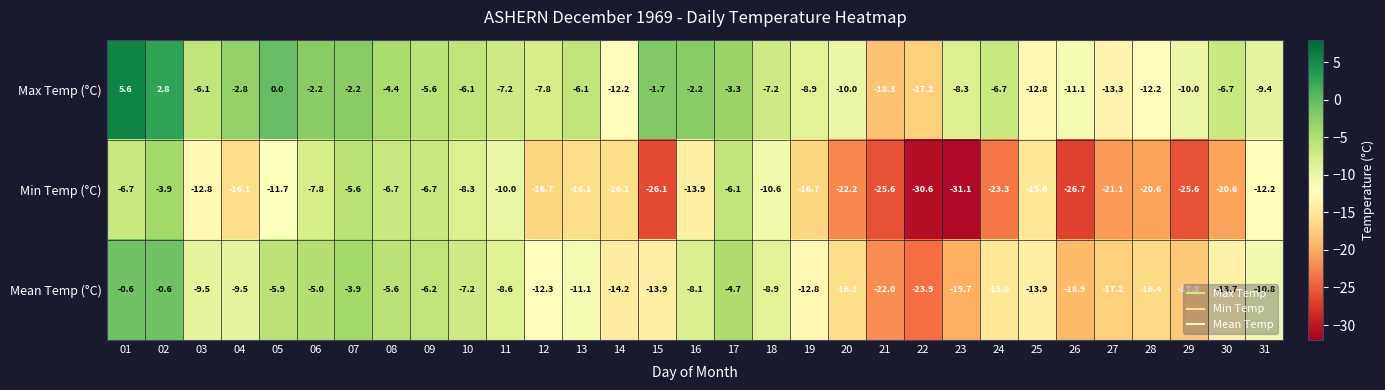

Which label corresponds to the largest value in the chart?

01